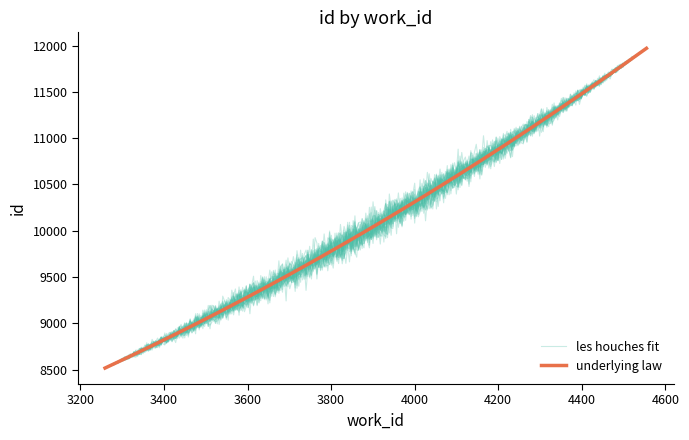

What is the change in value from 3259 to 4167?

+2265